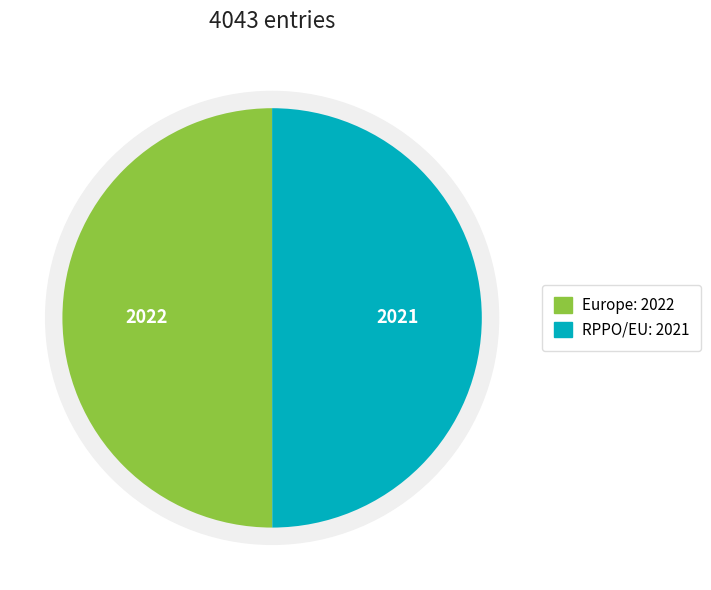

To the nearest percent, what percentage of the pie is RPPO/EU?

50%